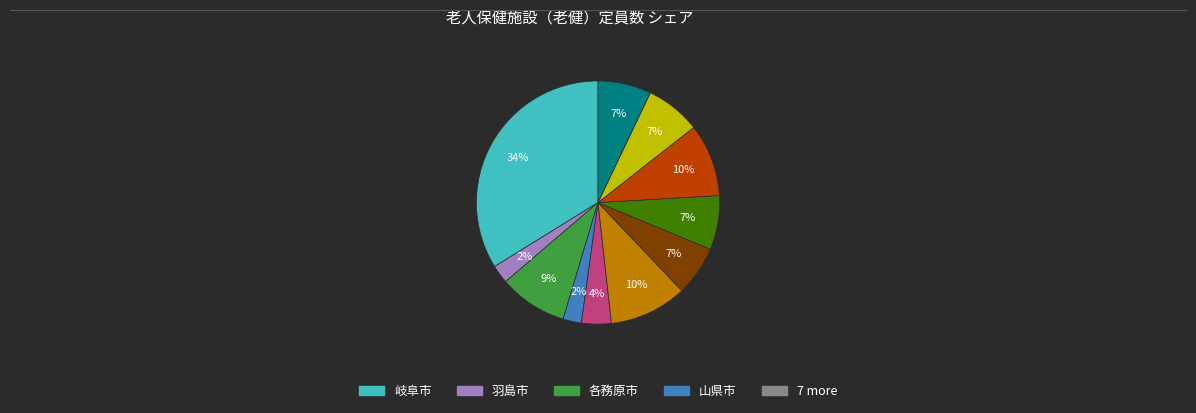

To the nearest percent, what is the average slice percentage?

9%